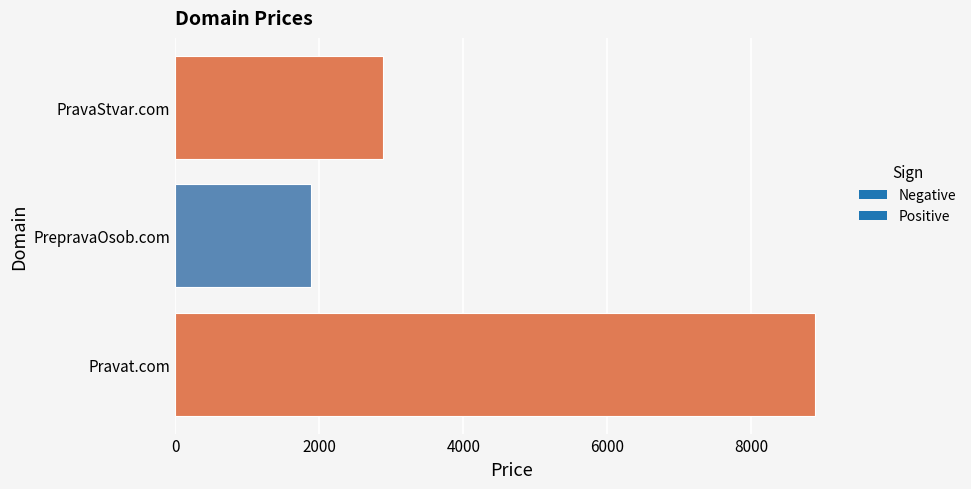

What is the sum of the values at PrepravaOsob.com and PravaStvar.com?

4776